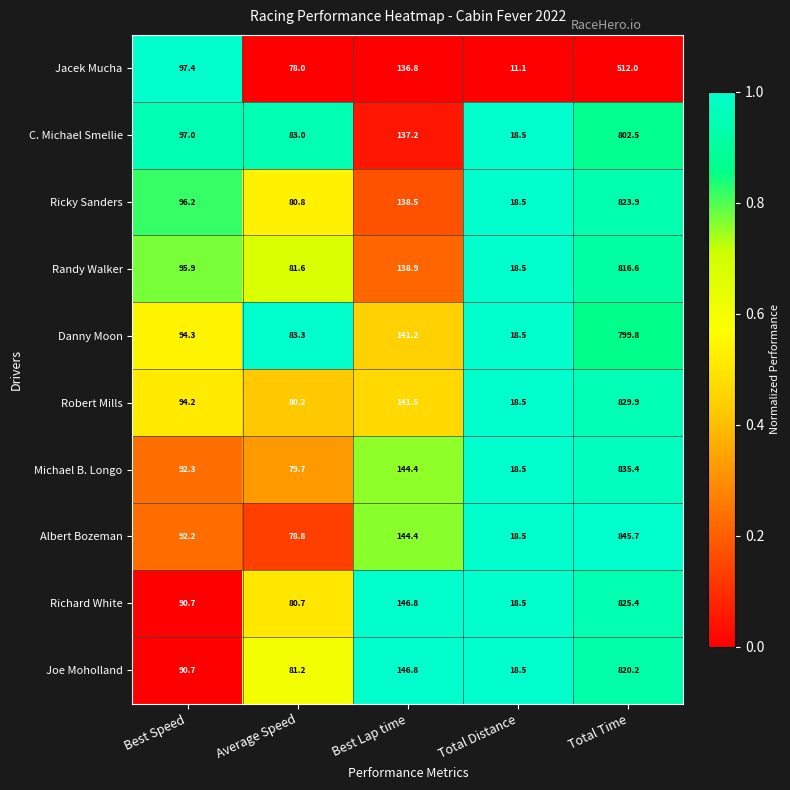

How many series are shown in this chart?

10